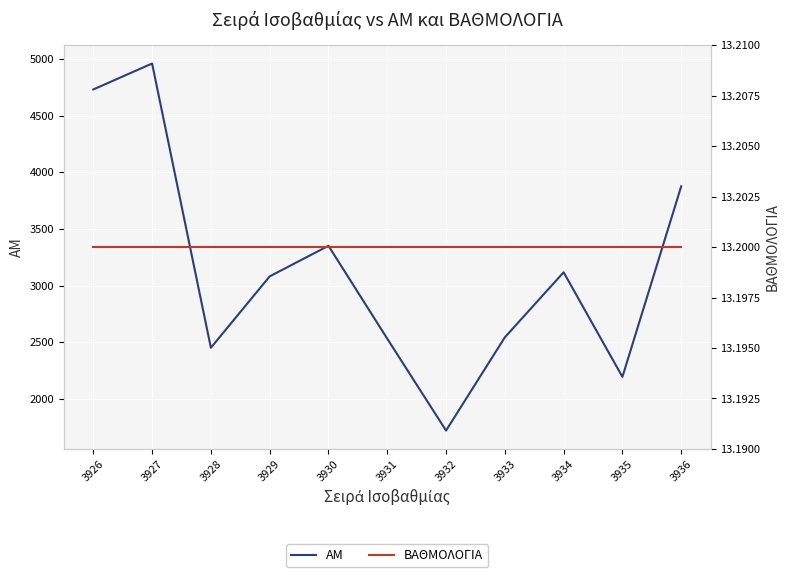

Which series has the widest spread of values?

ΑΜ